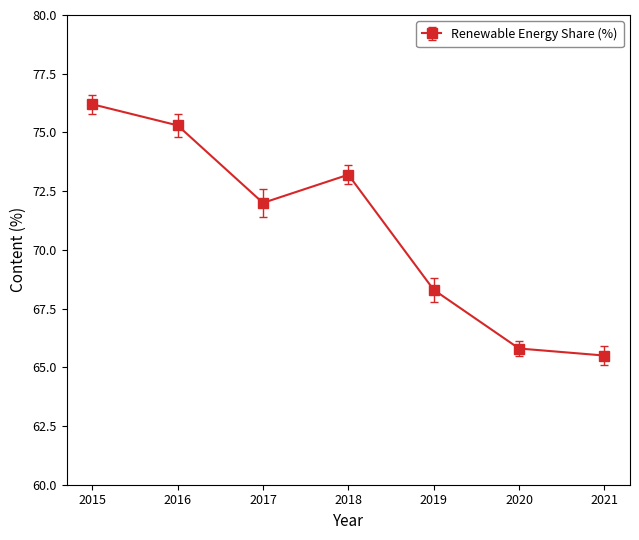

How many series are shown in this chart?

1